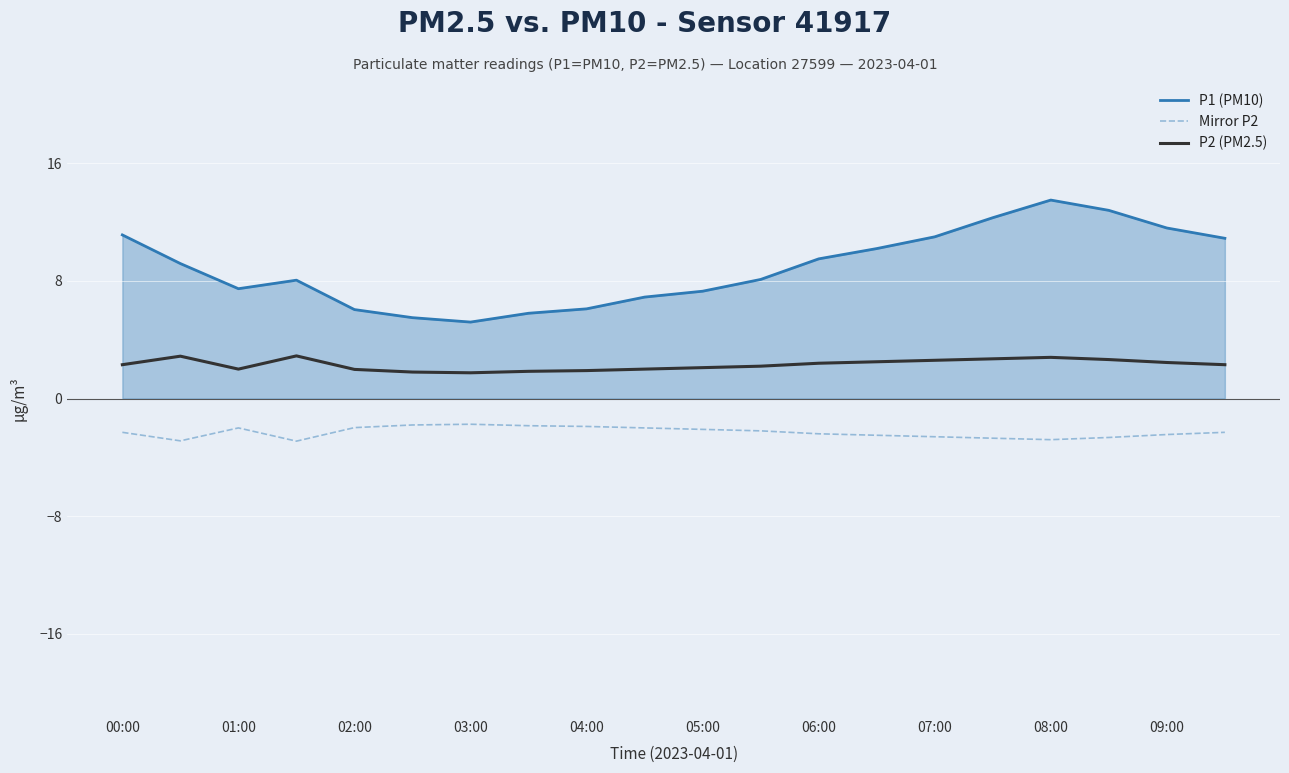

True or false: P1 (PM10) and Mirror P2 cross at least once.

False